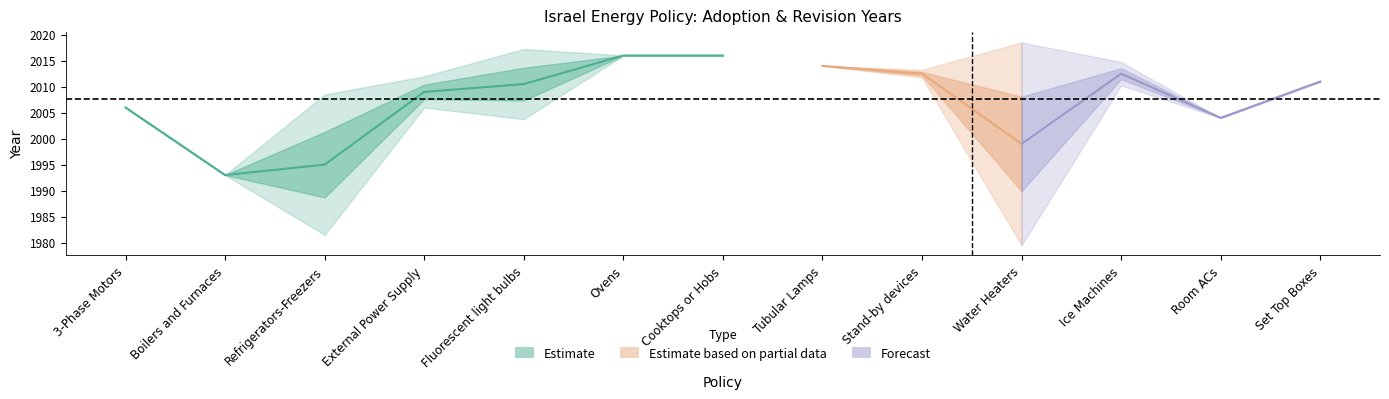

What is the spread (max minus min) of values at Ice Machines?

3